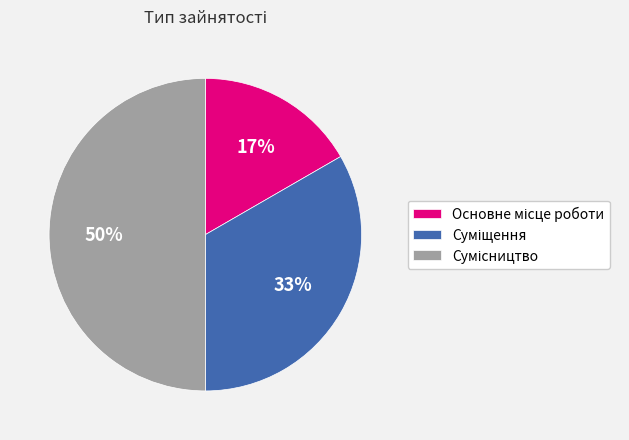

To the nearest percent, what is the difference between the largest and smallest slice percentages?

33%